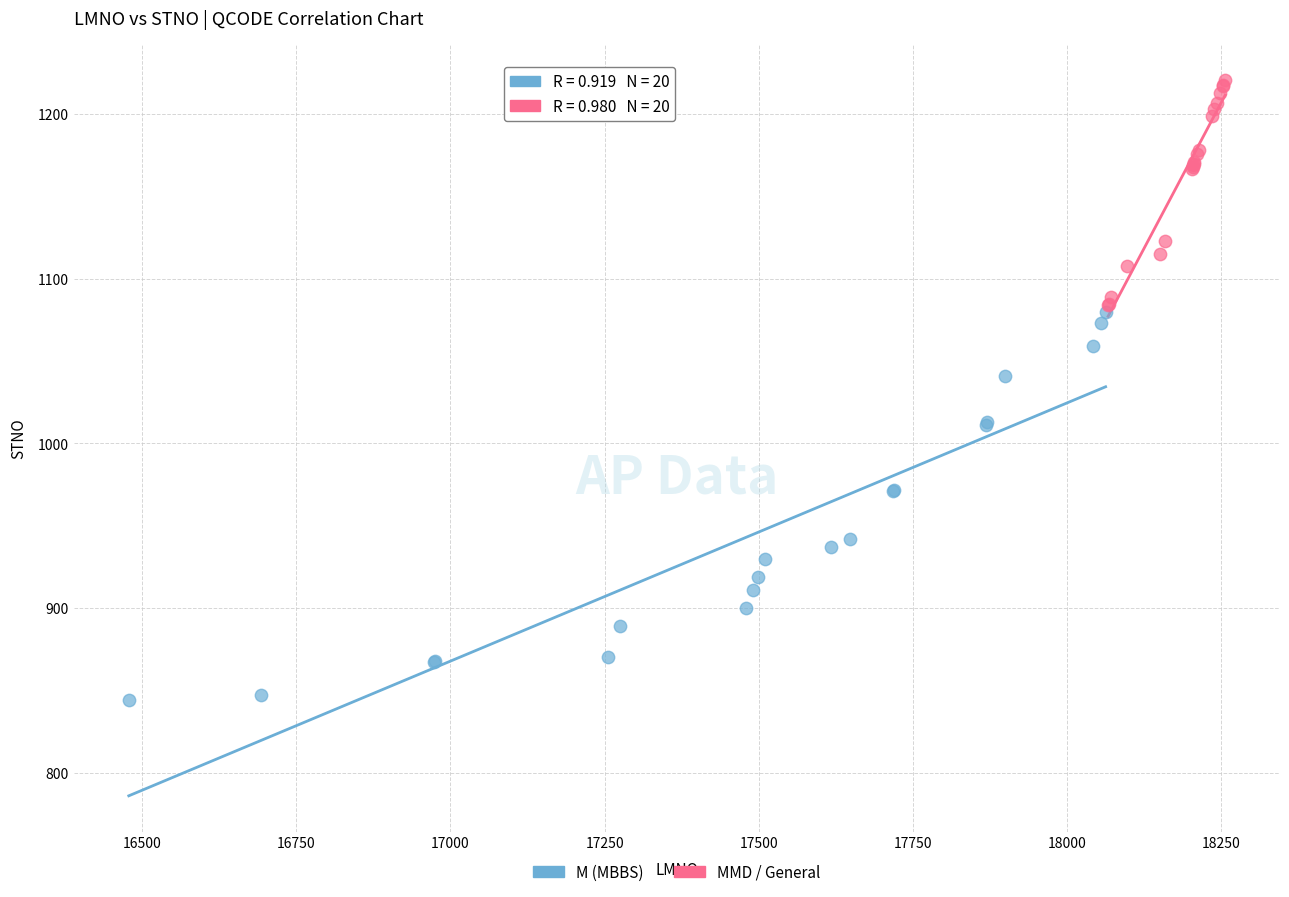

What are all the series names shown in the legend?

M (MBBS), MMD / General